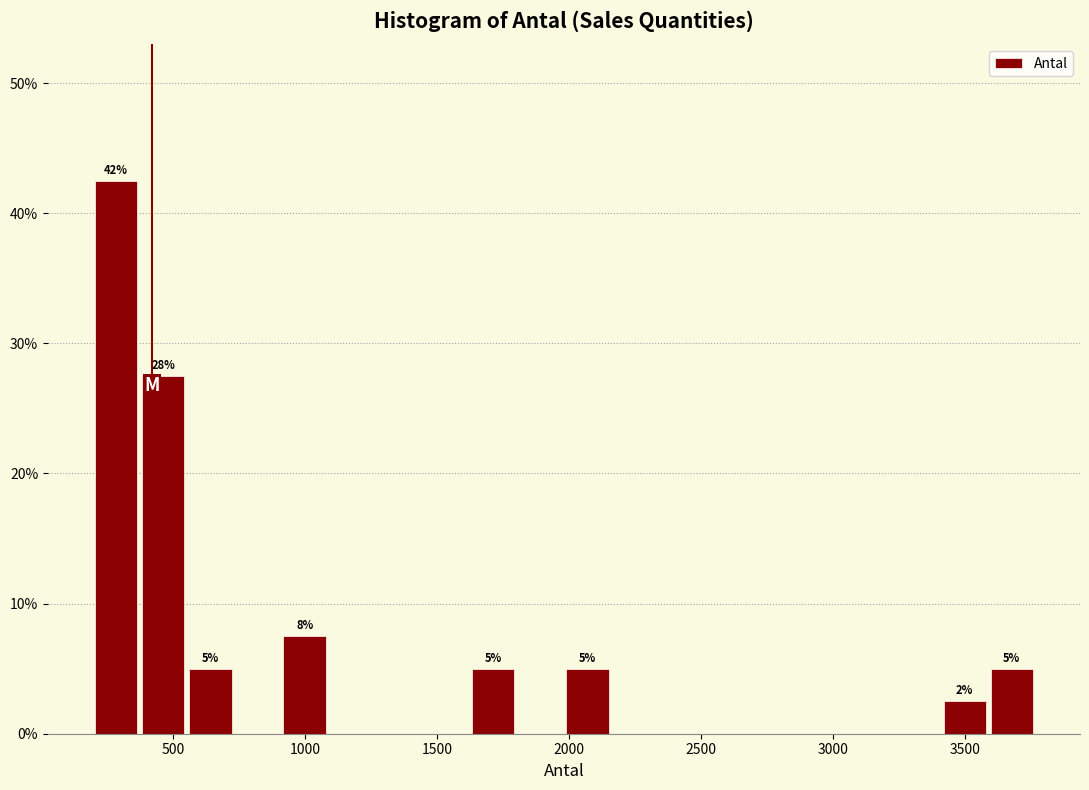

Read against the x-axis, roughly where is the centre of the tallest bar?

300